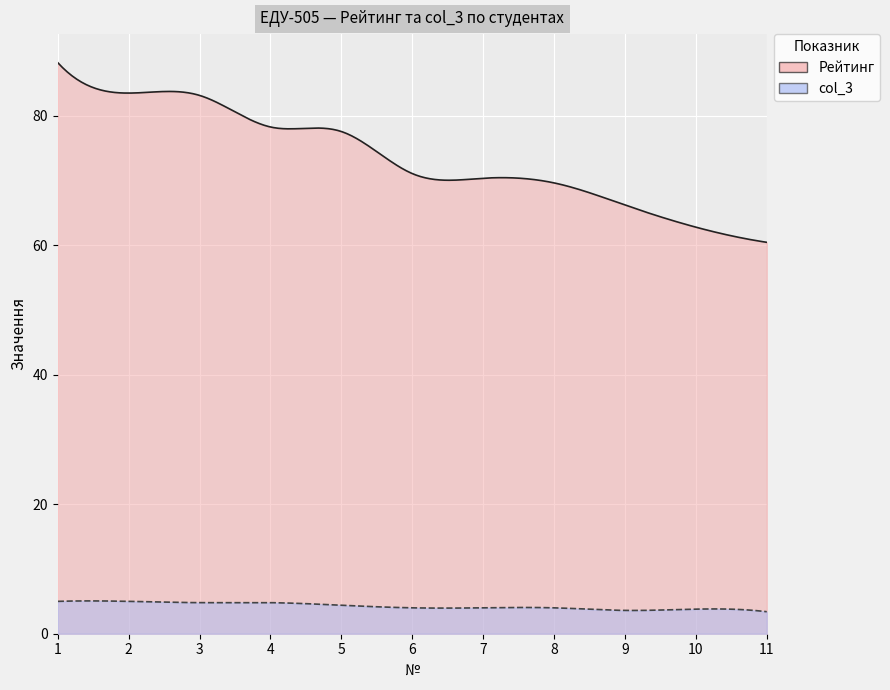

What is the greatest value displayed?

88.2